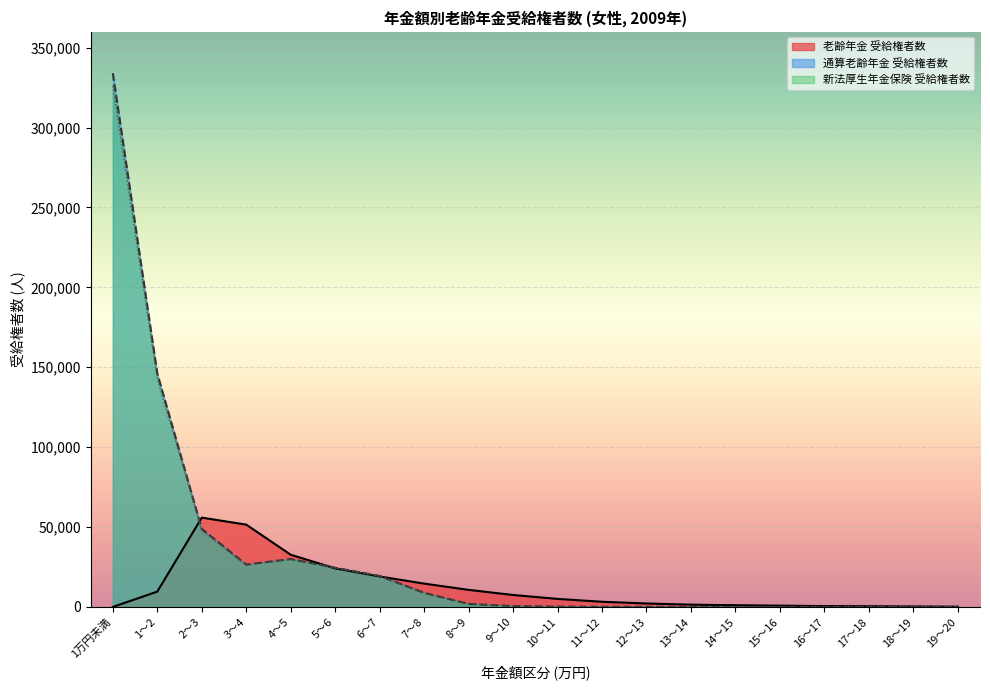

Rank the categories by 通算老齢年金 受給権者数 value from lowest to highest.

16～17, 17～18, 18～19, 19～20, 14～15, 15～16, 13～14, 12～13, 11～12, 10～11, 9～10, 8～9, 7～8, 6～7, 5～6, 3～4, 4～5, 2～3, 1～2, 1万円未満